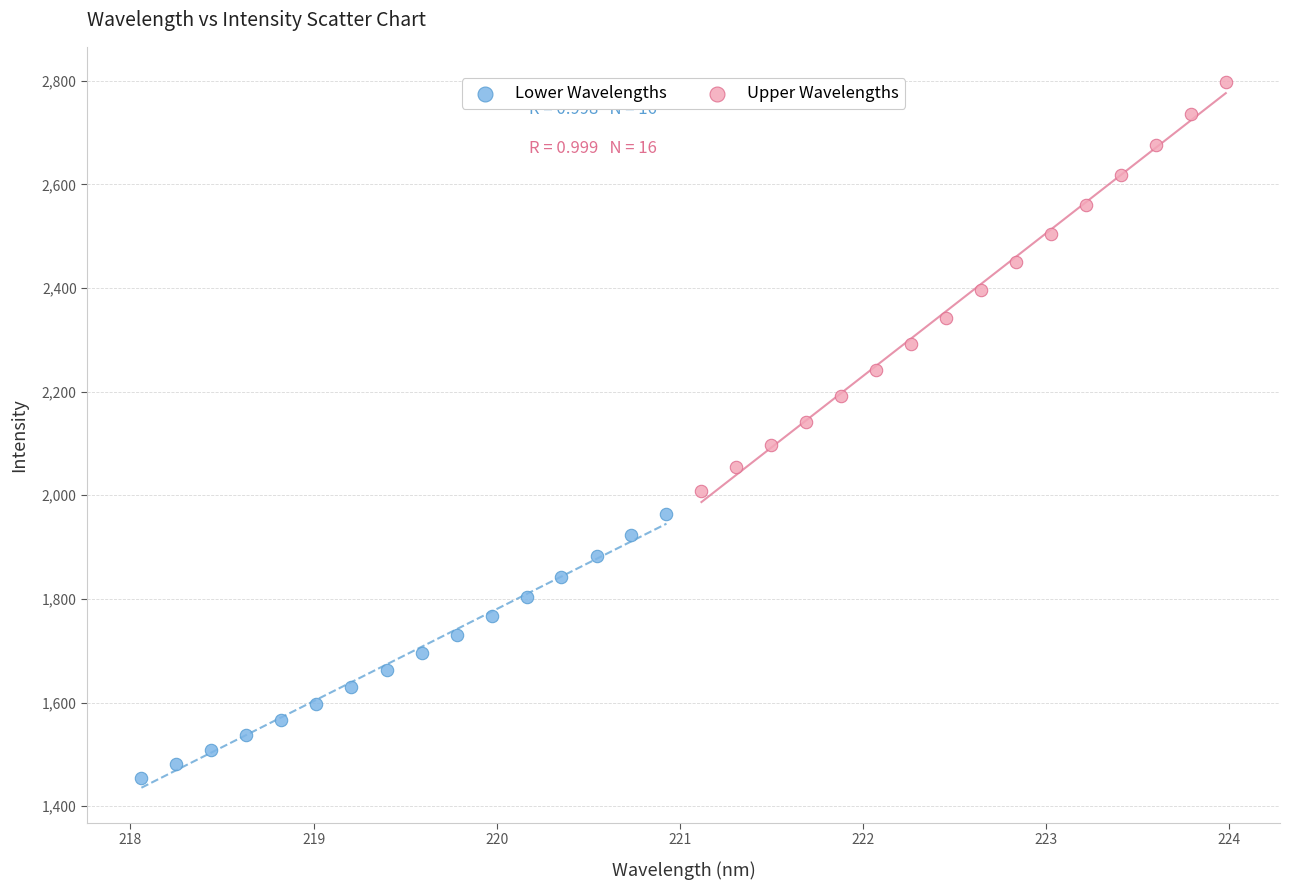

Which series contains the lowest Y value?

Lower Wavelengths